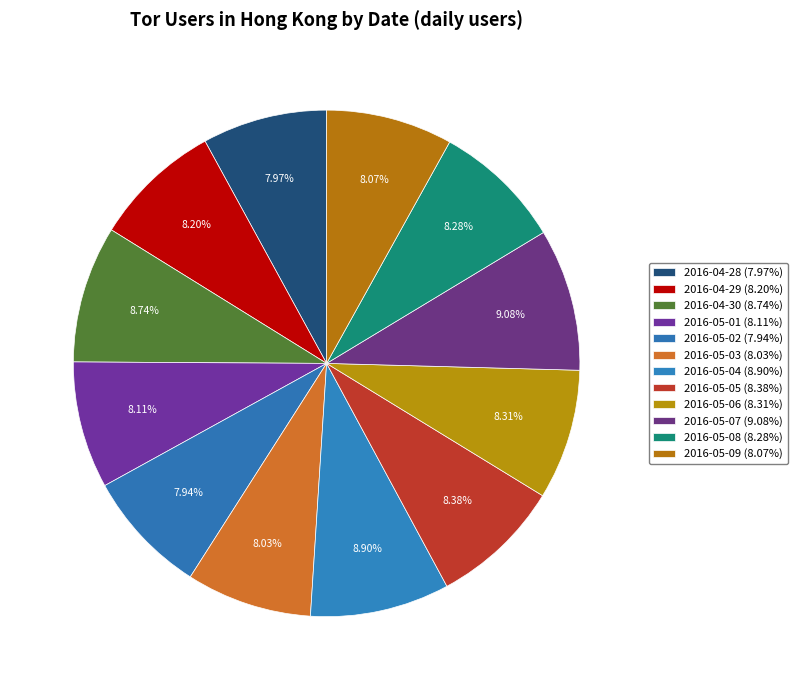

Is it true that 2016-05-07 is 9% of the pie?

True